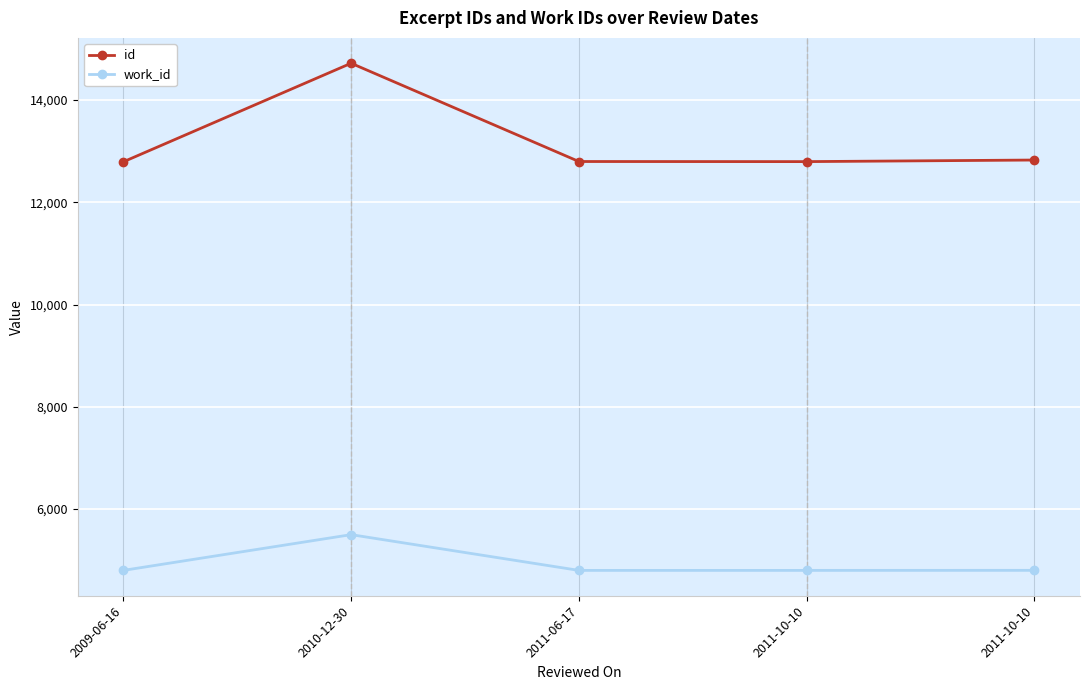

True or false: work_id and id cross at least once.

False